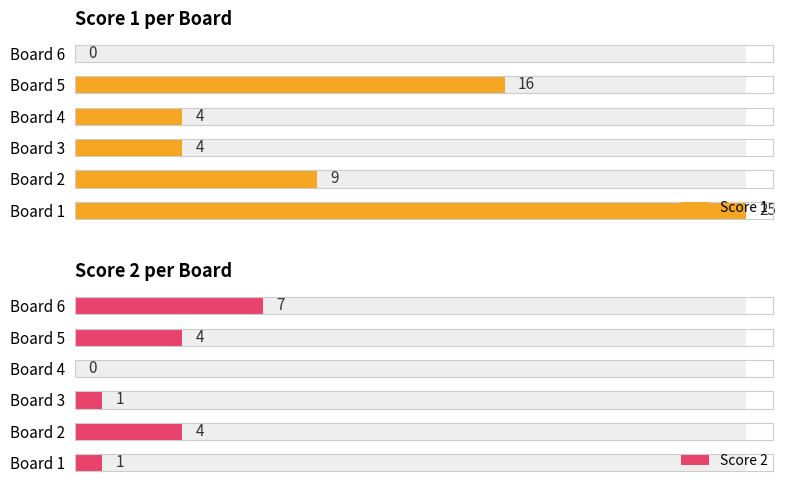

Reading right to left, list all the values displayed in this chart.

Score 1: 0	16	4	4	9	25
Score 2: 7	4	0	1	4	1